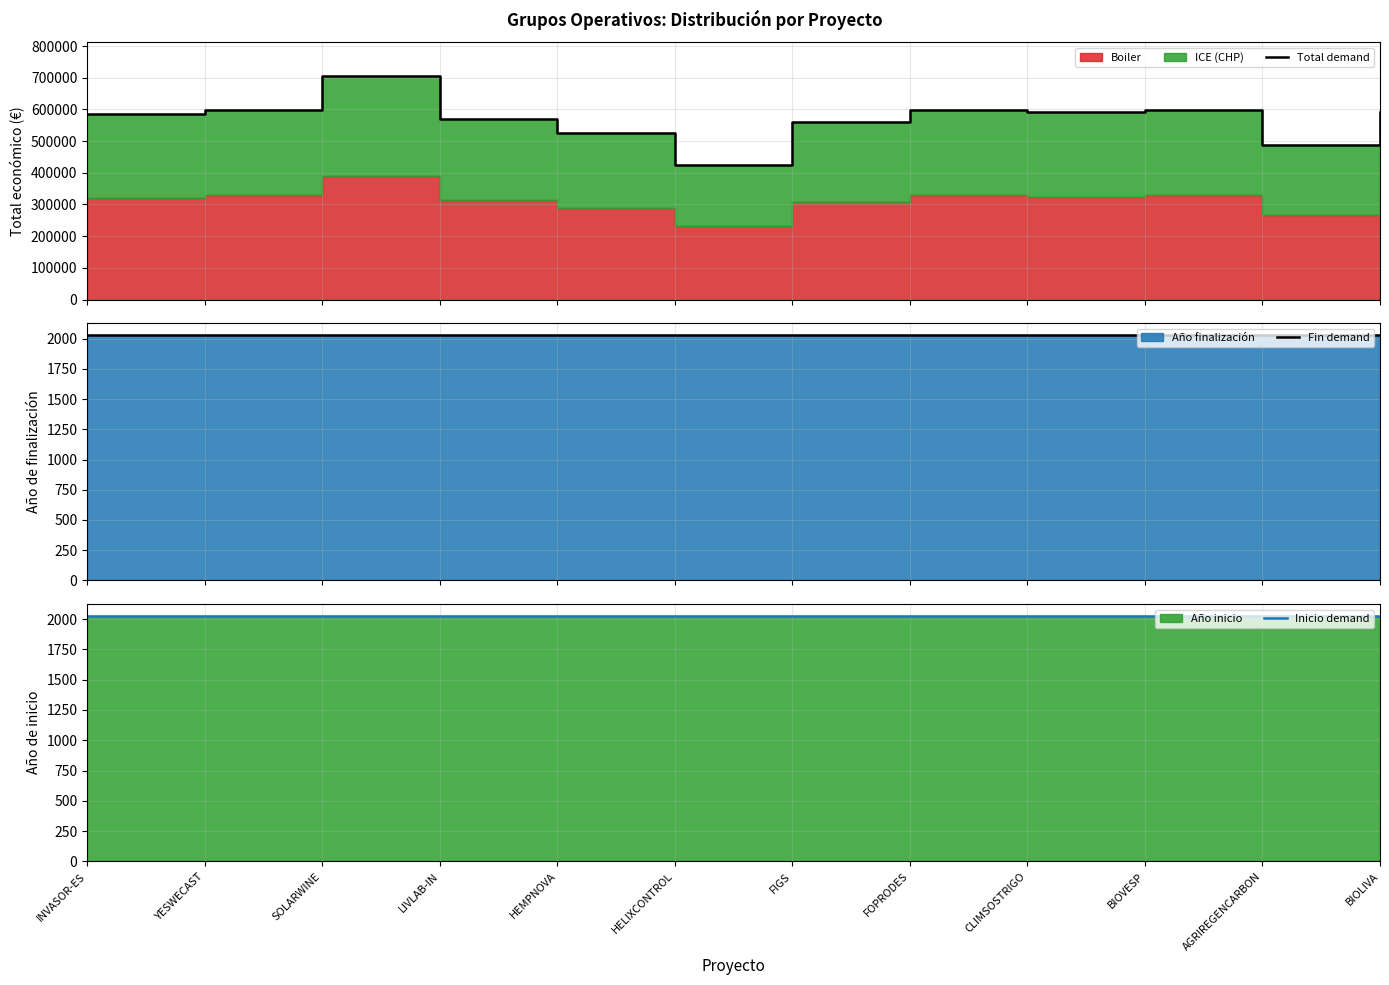

What is the spread (max minus min) of values at AGRIREGENCARBON?

484732